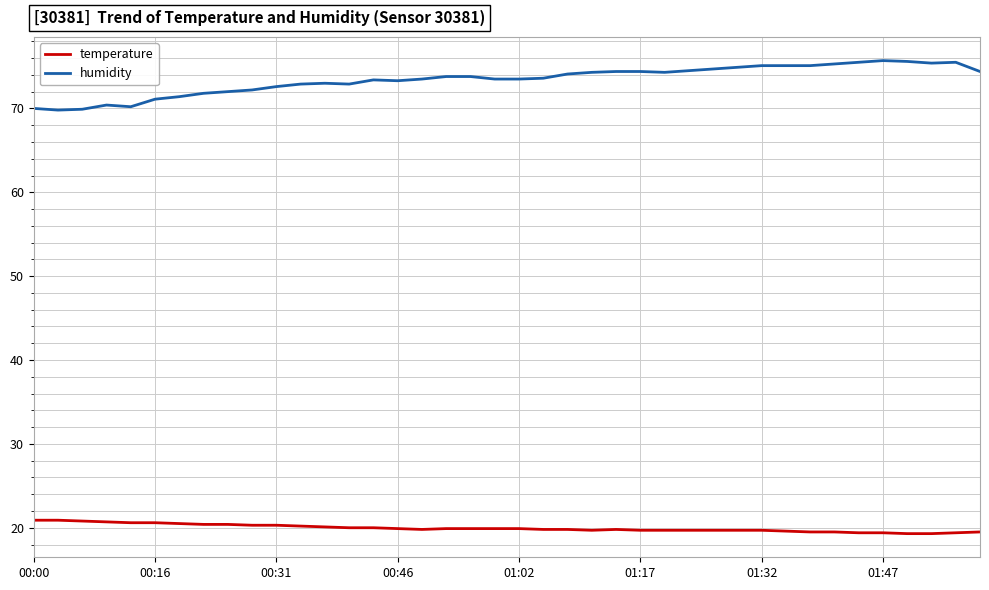

Which series has the largest range (max minus min)?

humidity